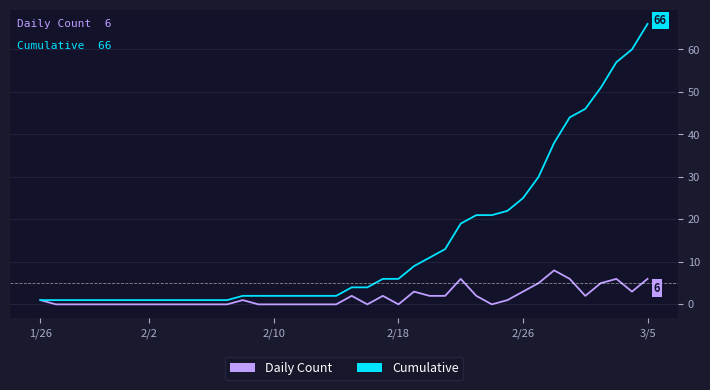

What are all the series names shown in the legend?

Daily Count, Cumulative